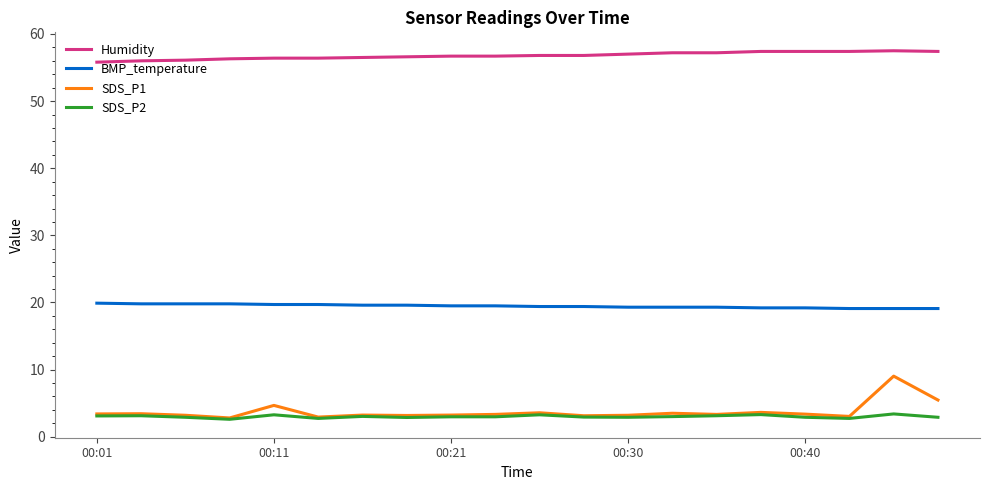

What is the highest value of the BMP_temperature series?

19.9